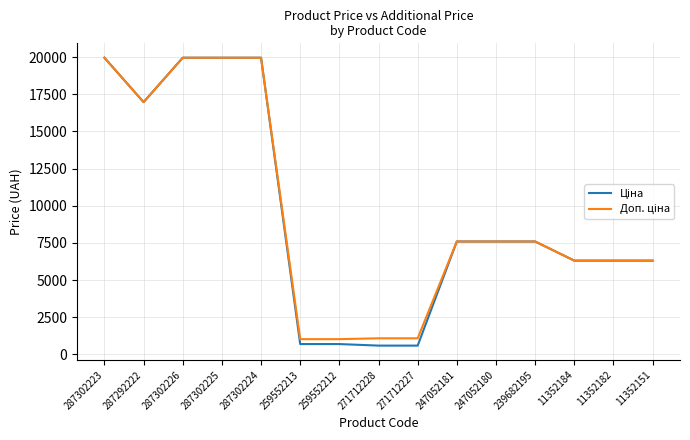

What is the total value across all series at 259552213?

1718.3